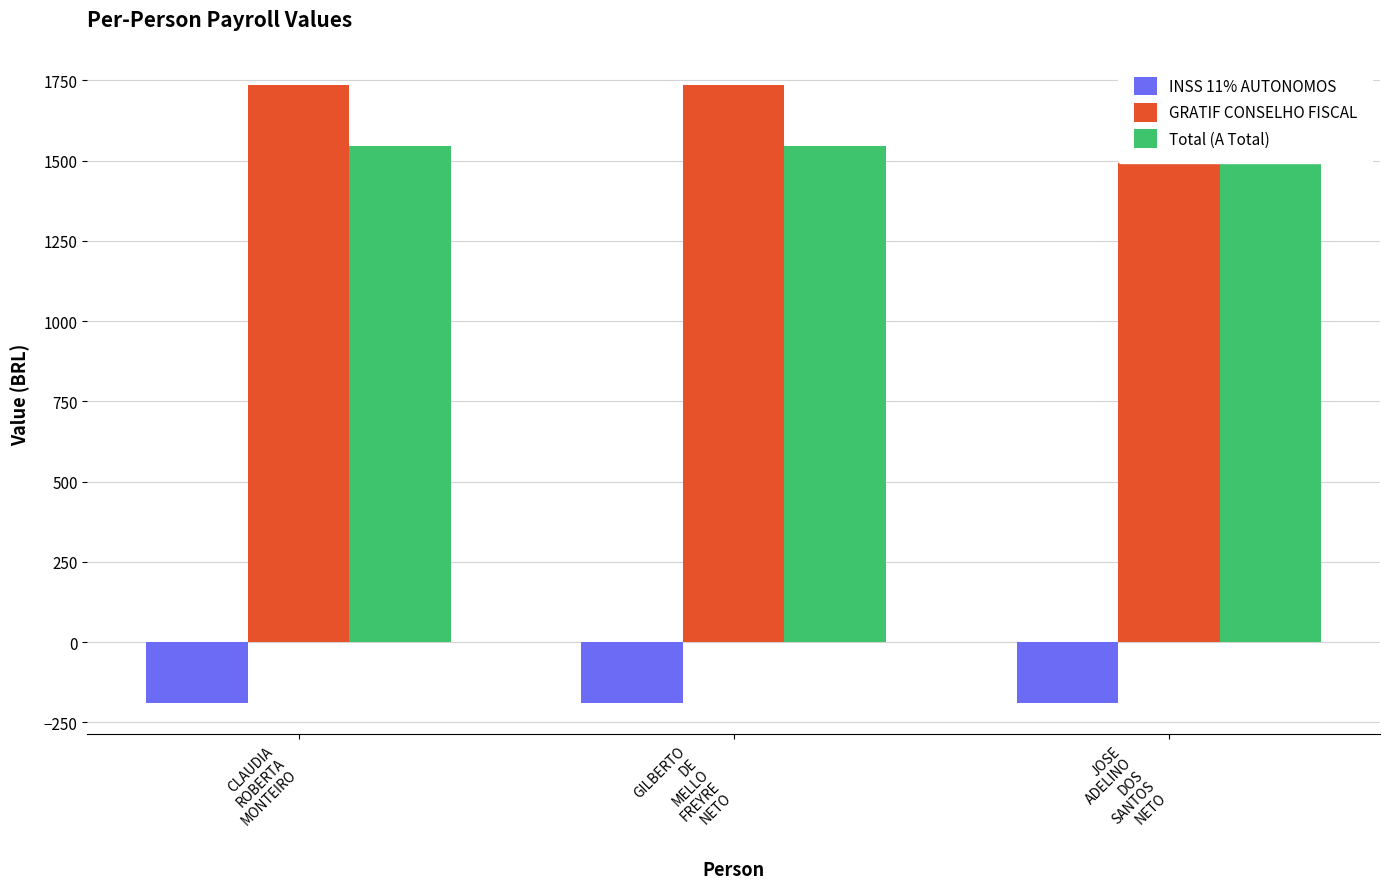

What position from the right is GILBERTO
DE
MELLO
FREYRE
NETO?

2